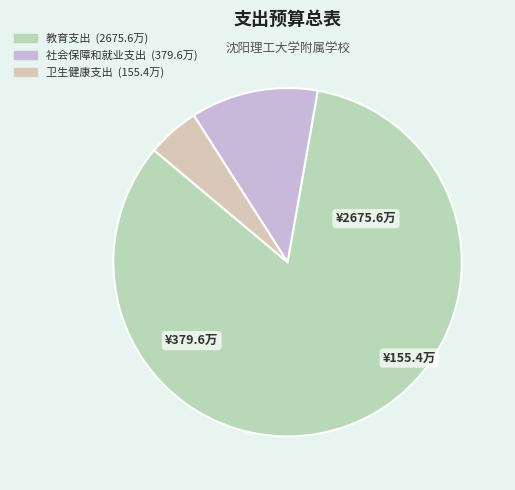

Is 社会保障和就业支出 the majority of the pie?

No